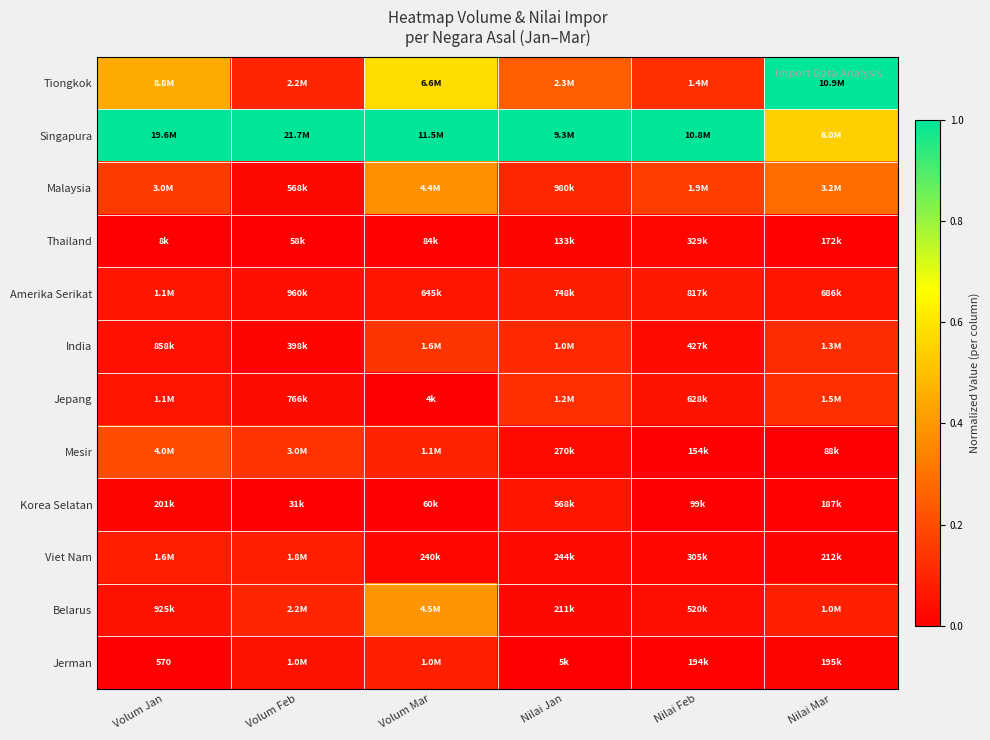

The Jepang series shows 0.1 at Nilai Mar. True or false?

True